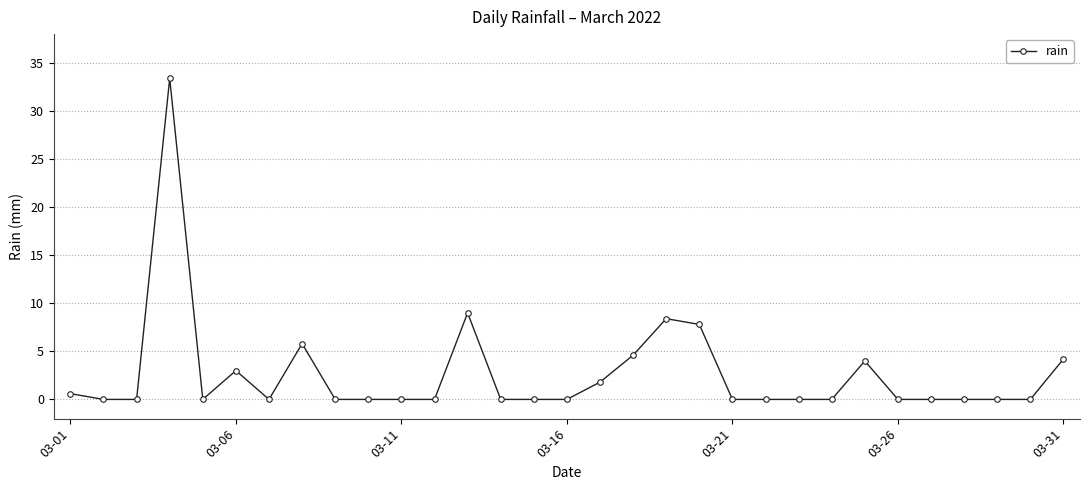

What is the greatest value displayed?

33.4